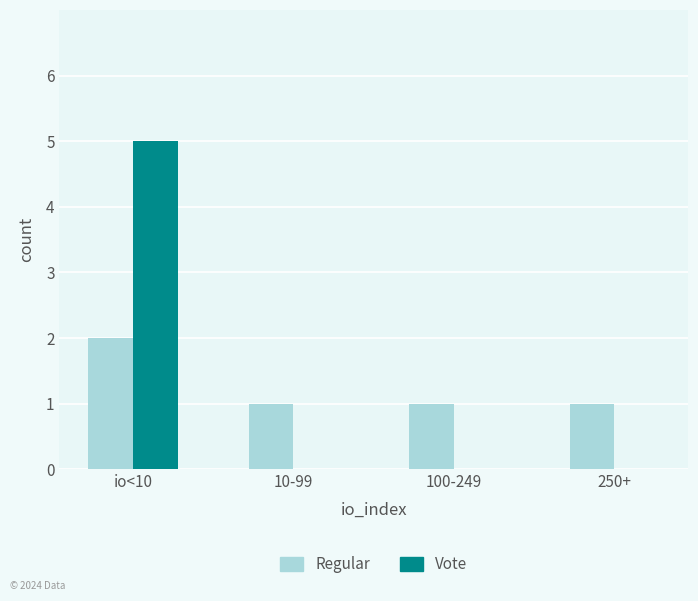

Count the number of categories in the chart.

4